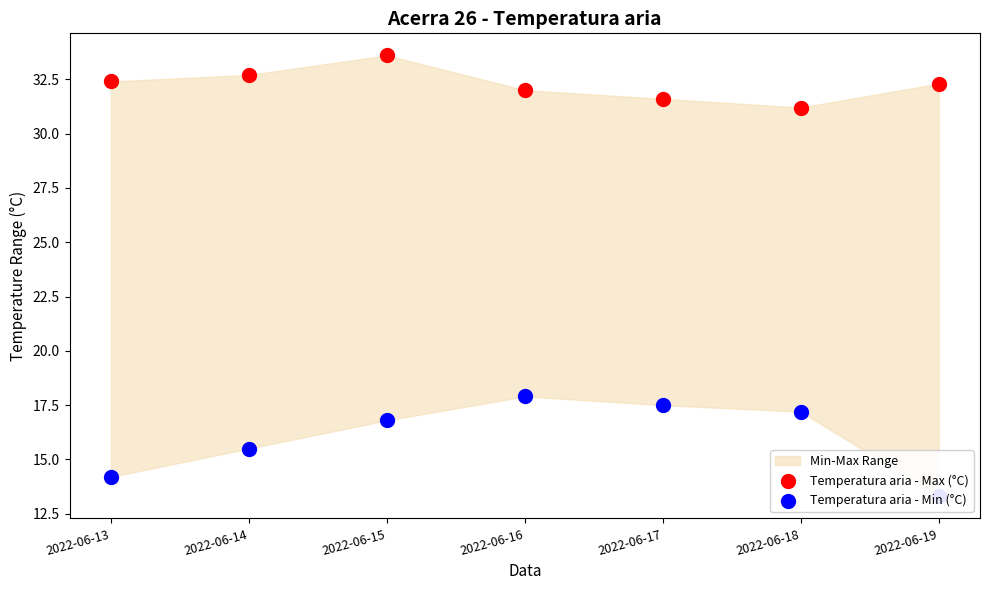

Is the value of Temperatura aria - Min (°C) at 2022-06-19 greater than the value of Temperatura aria - Max (°C) at 2022-06-18?

No